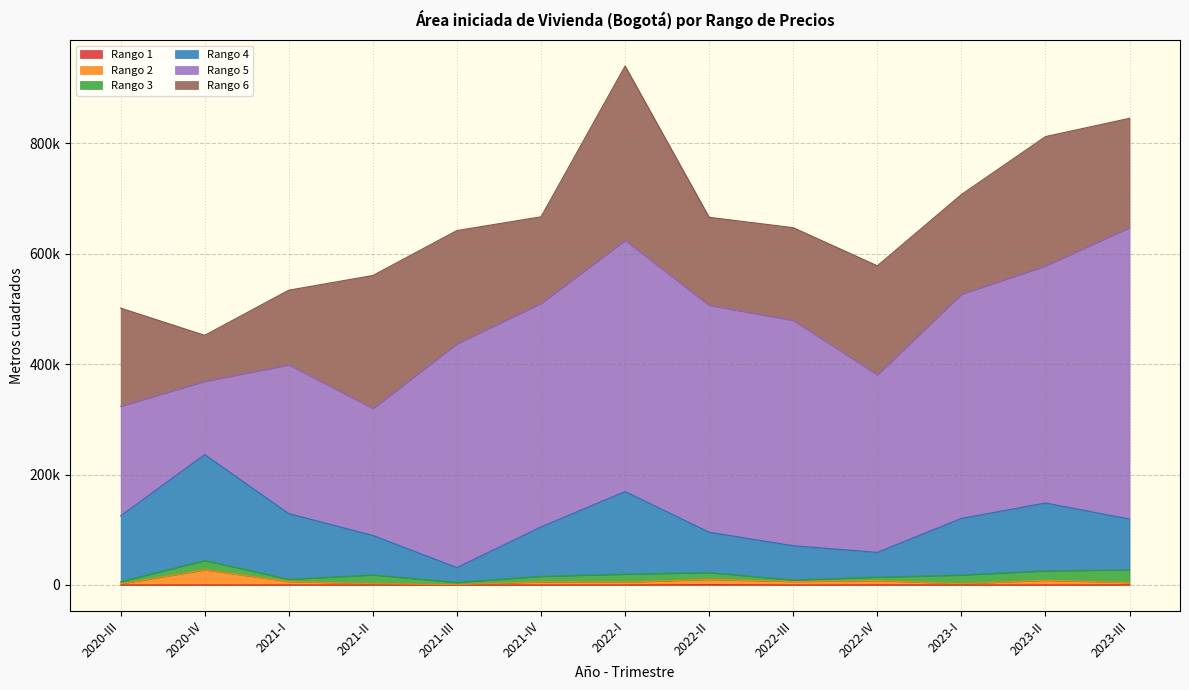

What is the highest value of the Rango 2 series?

27376.0